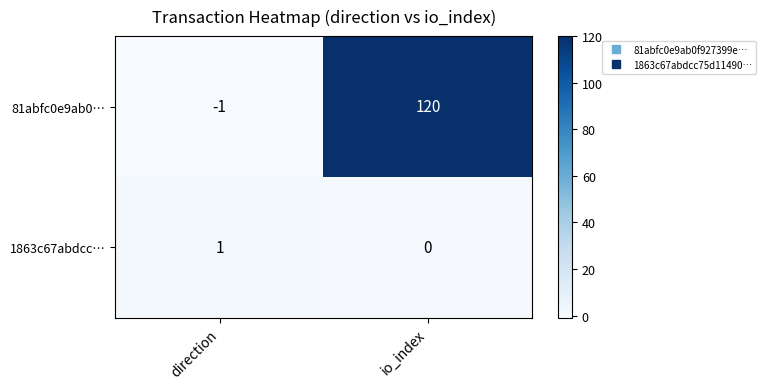

How many values in the 1863c67abdcc… series are below 1?

1